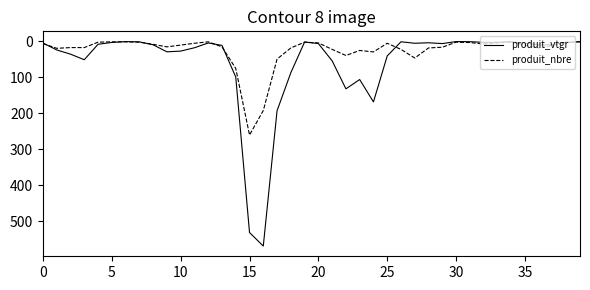

Which series has the largest total across all categories?

produit_vtgr